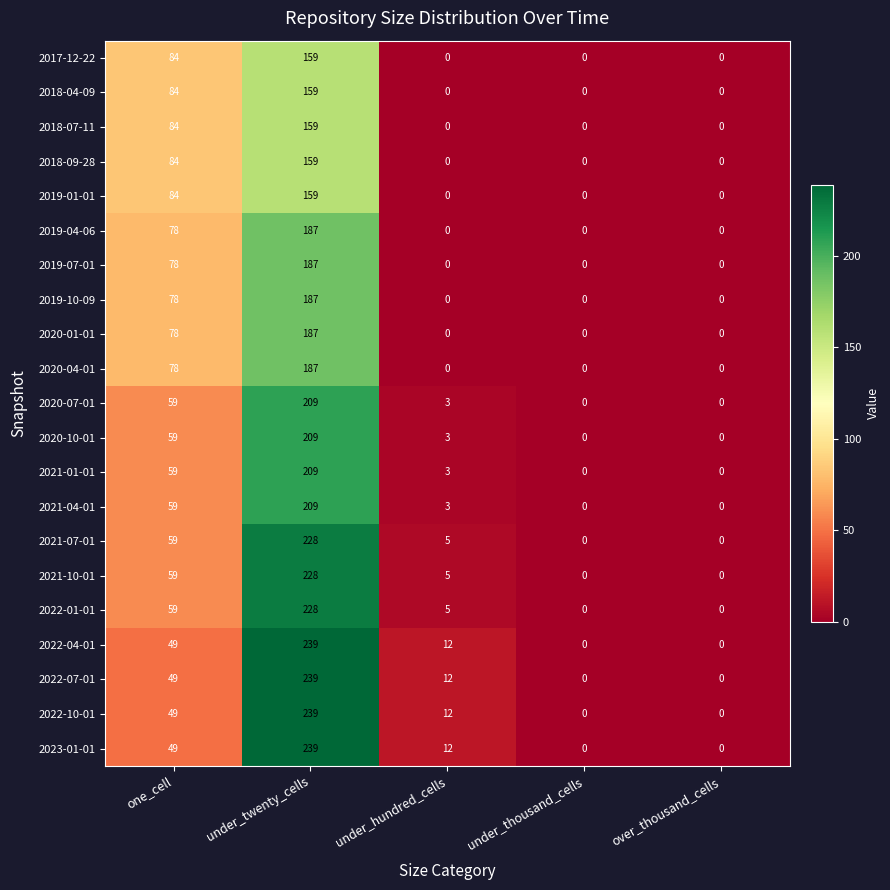

At how many categories does at least one series exceed 184?

1